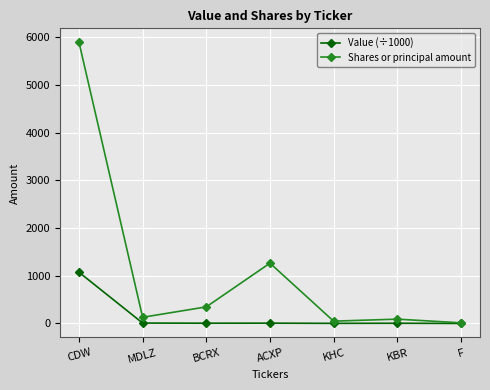

Where is the first local minimum for Shares or principal amount?

MDLZ